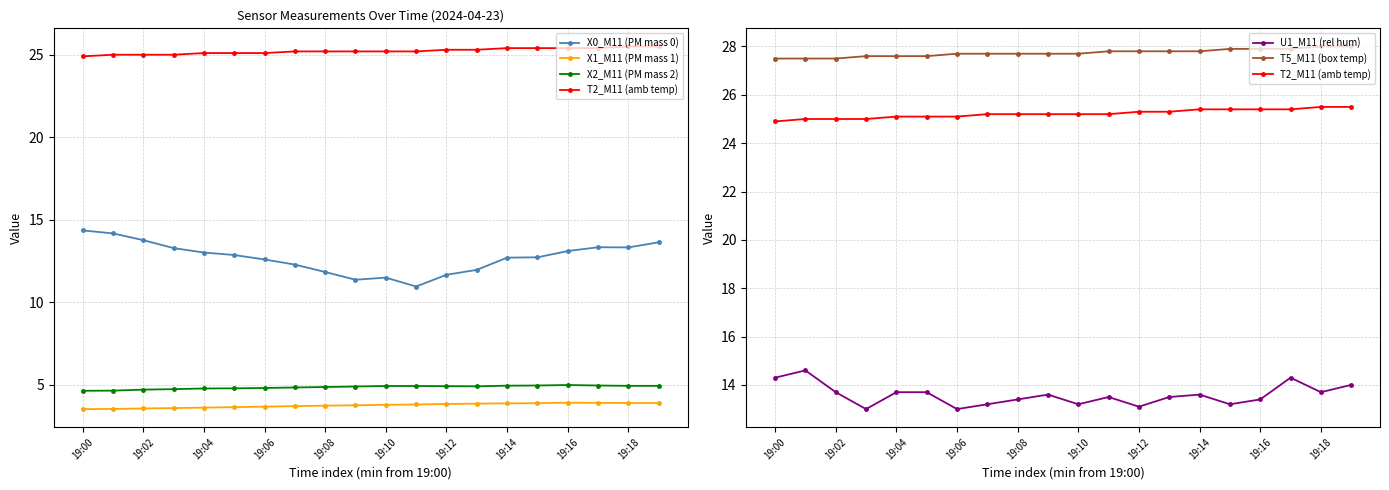

Which series changed the most between 19:02 and 17?

X0_M11 (PM mass 0)